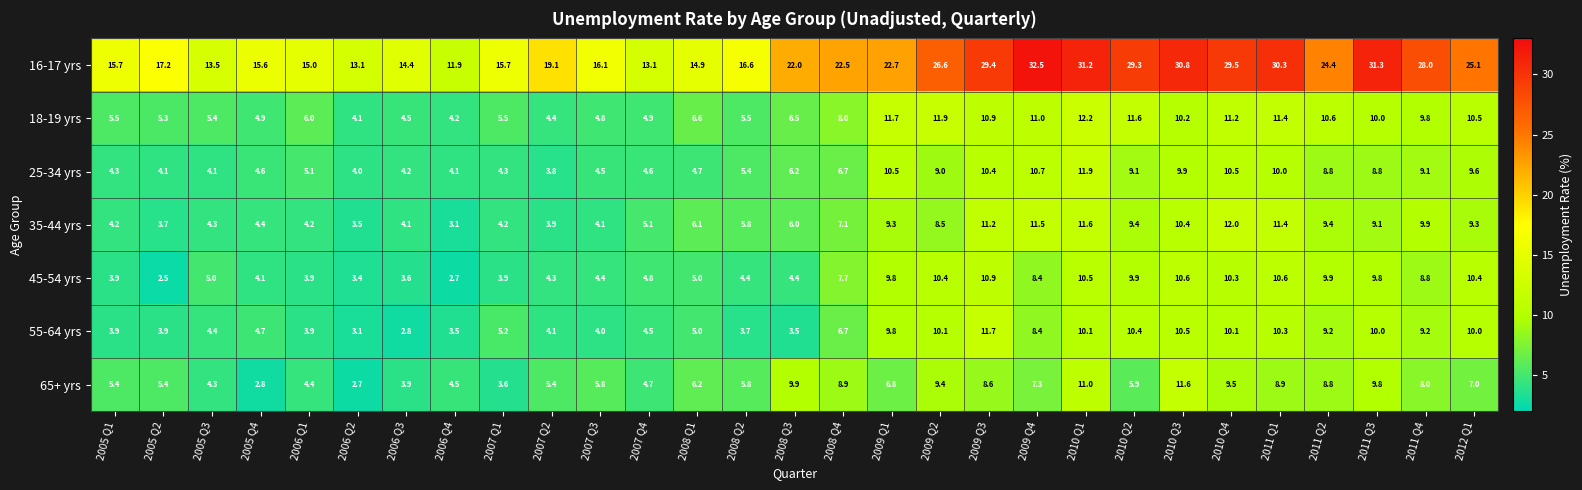

How many series are shown in this chart?

7